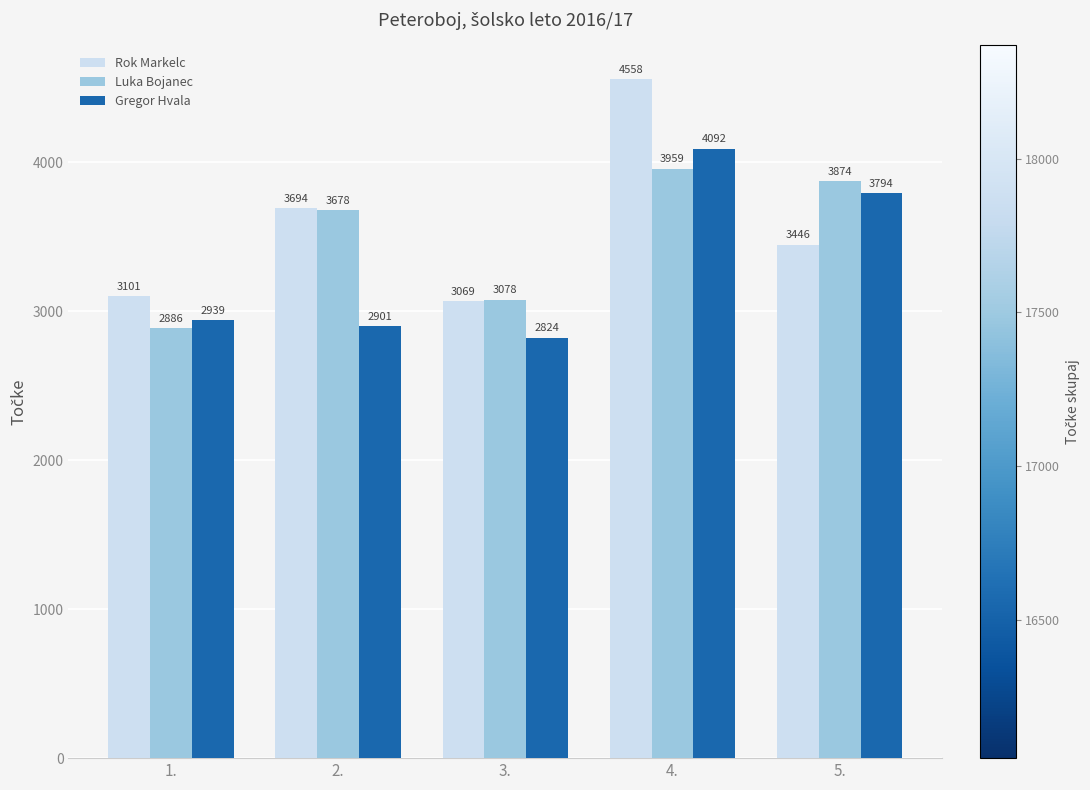

Which series has the largest total across all categories?

Rok Markelc